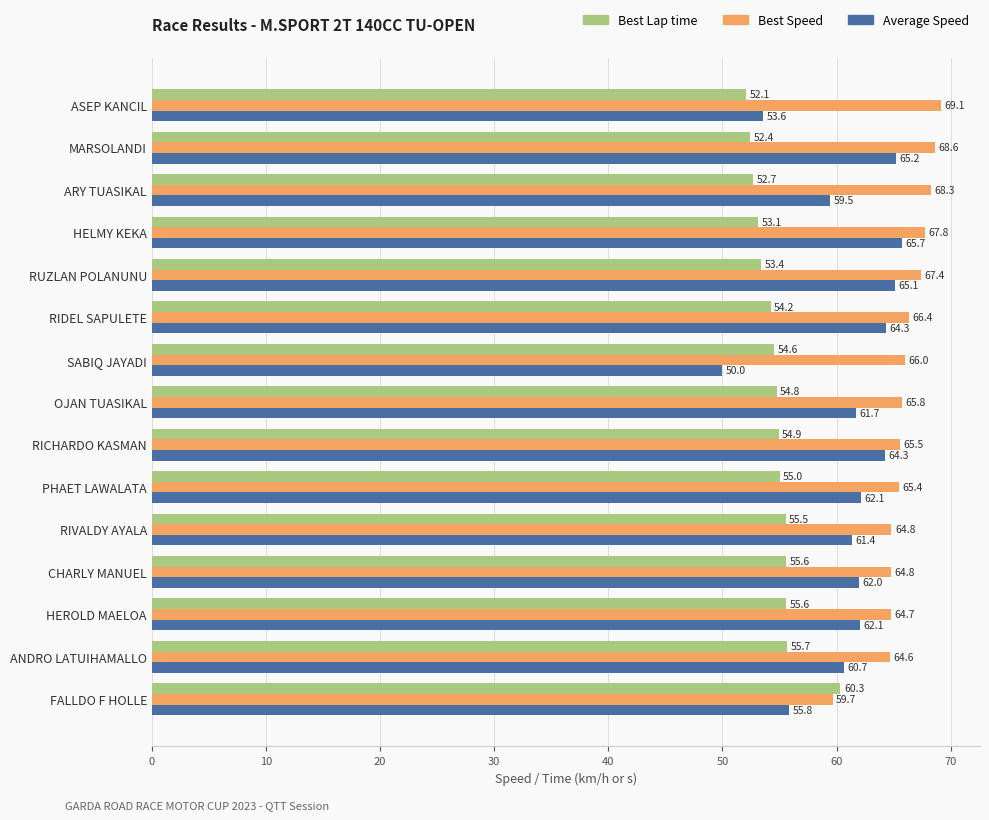

What is the difference between the maximum and minimum values in the Best Lap time series?

8.3